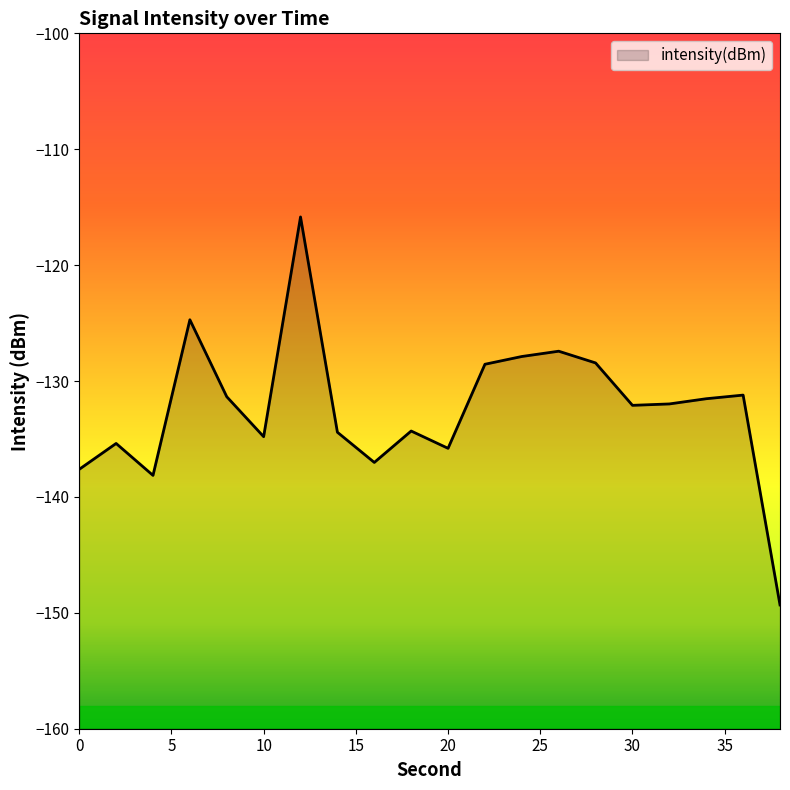

How many lines are shown in the chart?

1